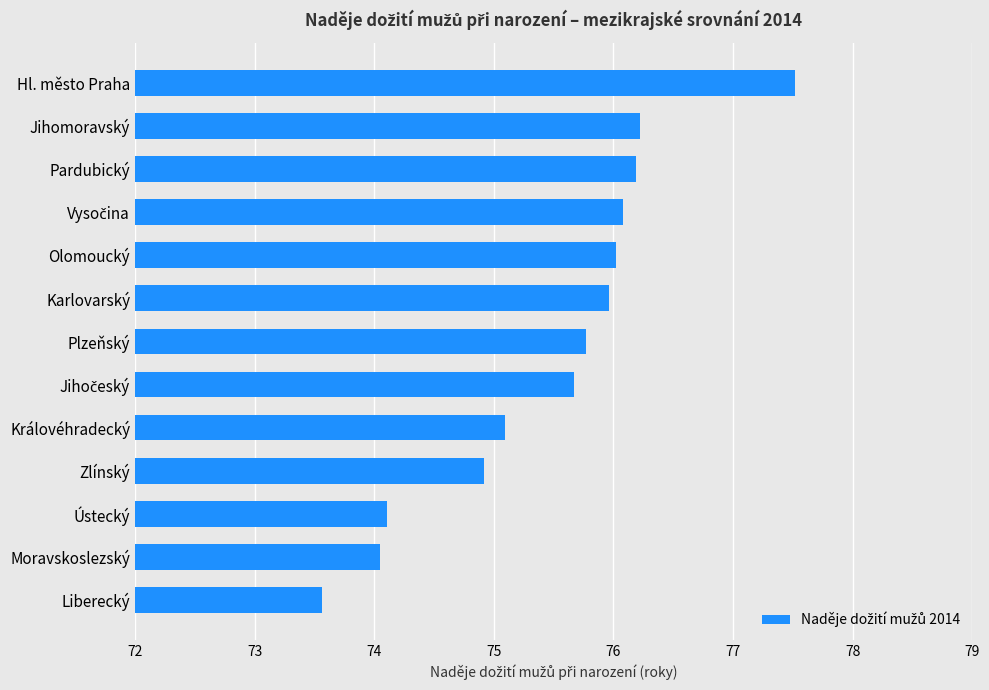

Does the chart contain any negative values?

No